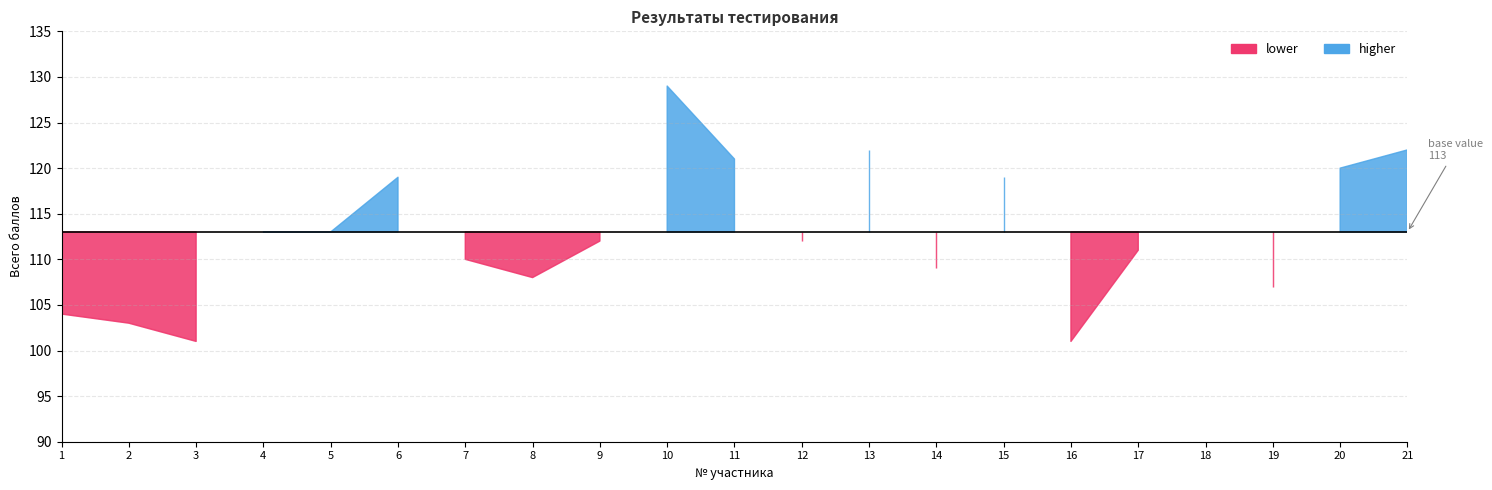

What is the greatest value displayed?

129